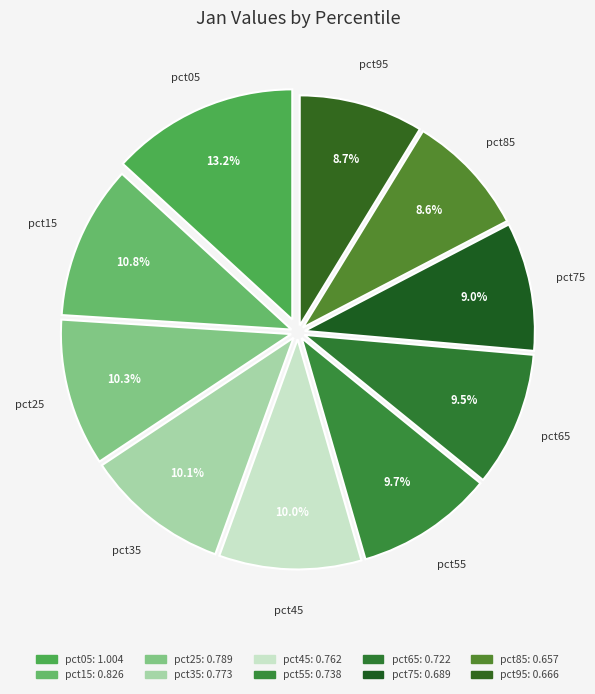

Approximately how many times larger is the value at pct45 compared to pct05?

0.8